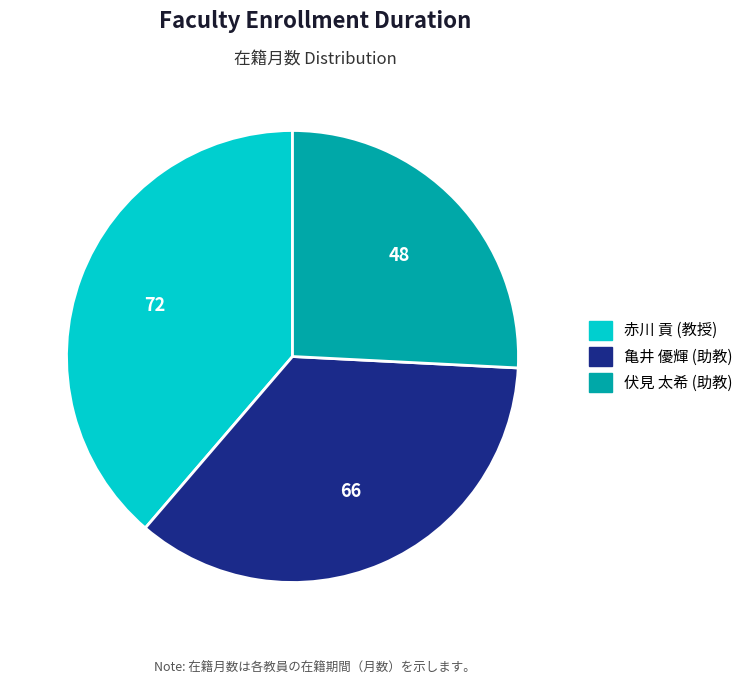

Do 伏見 太希 (助教) and 赤川 貢 (教授) together represent more than half of the pie?

Yes